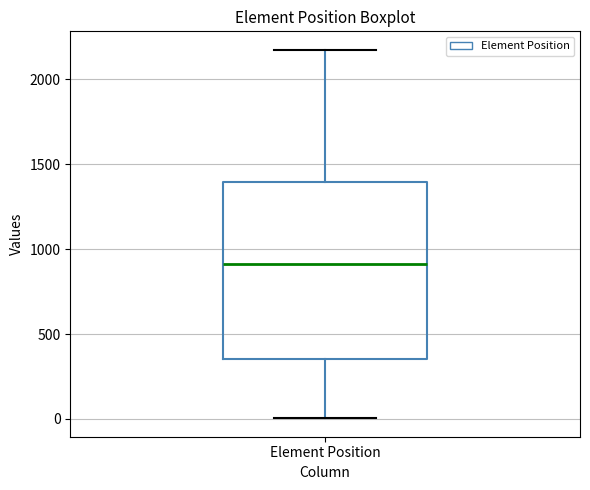

Where is the lower edge of the box for Element Position on the y-axis? The values are not printed on the chart, so give them approximately, as read against the axis.

350